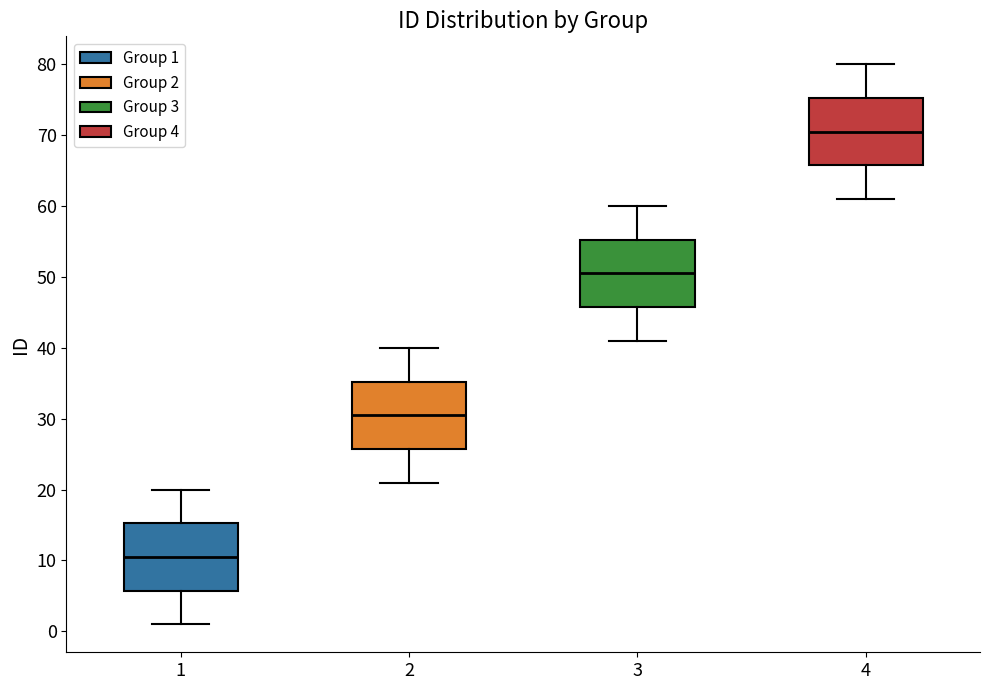

Which box's median line is the highest?

4